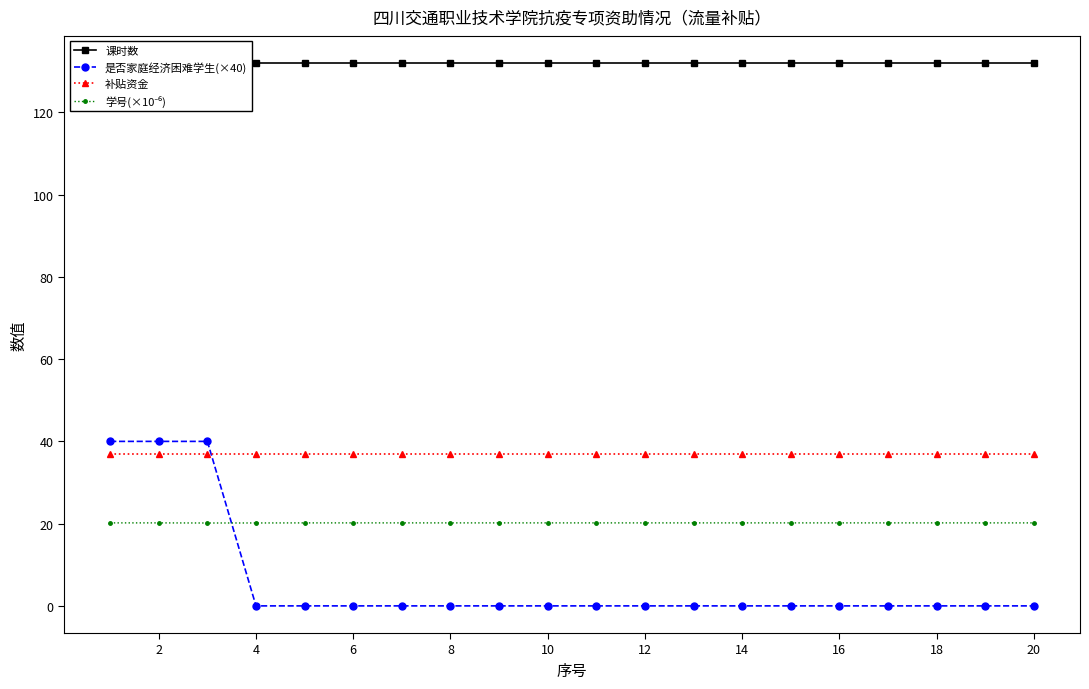

At which label does 是否家庭经济困难学生(×40) reach its minimum?

6